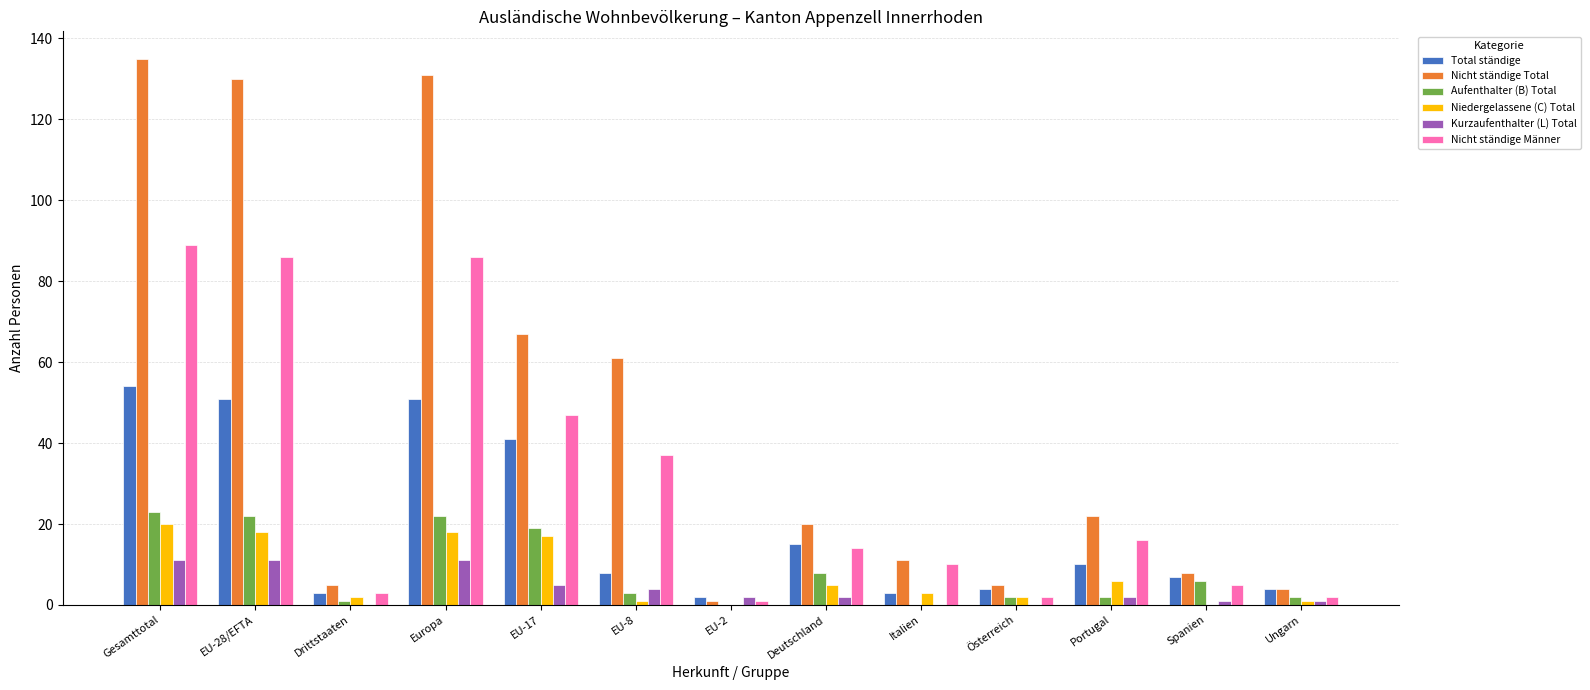

What is the sum of all Kurzaufenthalter (L) Total values?

50